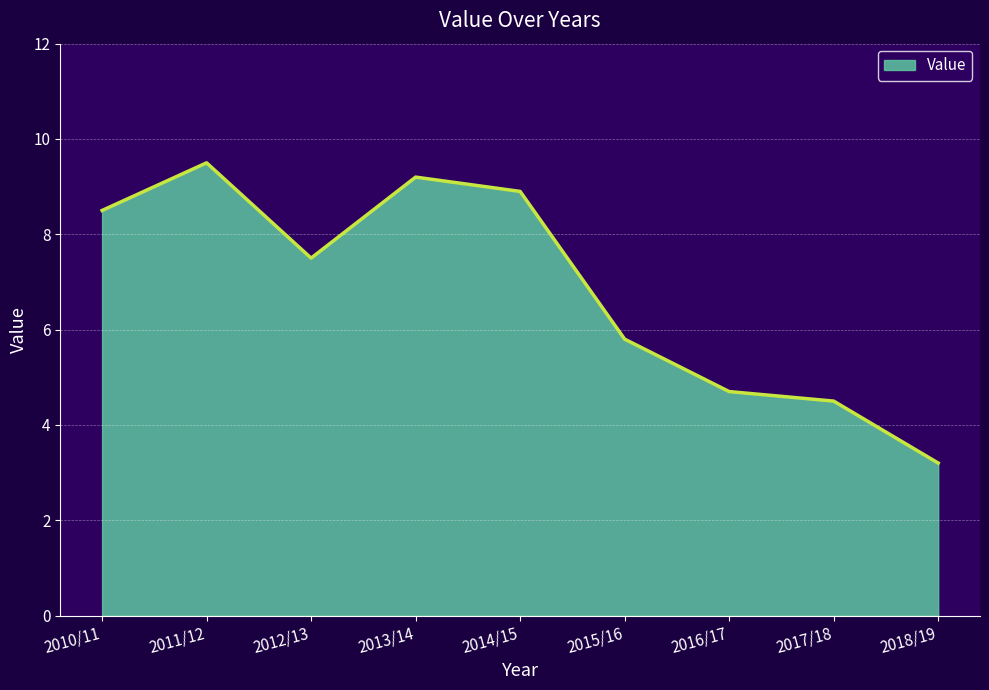

What is the smallest value displayed?

3.2